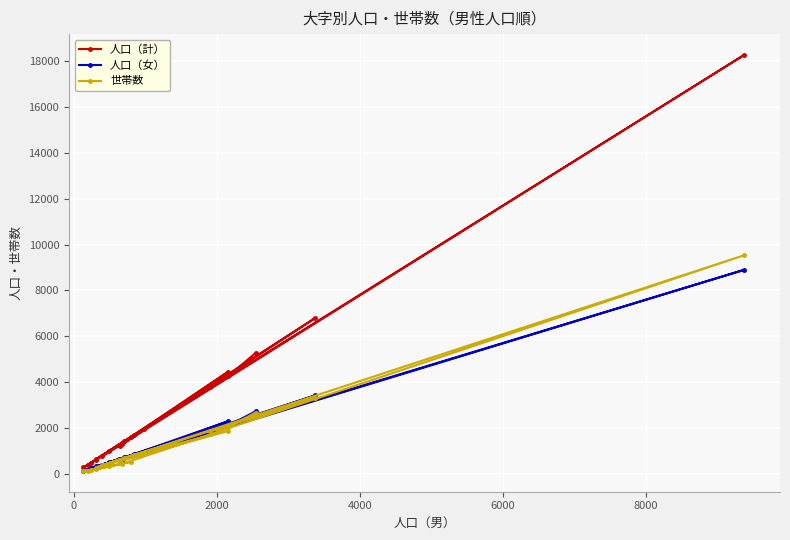

What are all the series names shown in the legend?

人口（計）, 人口（女）, 世帯数